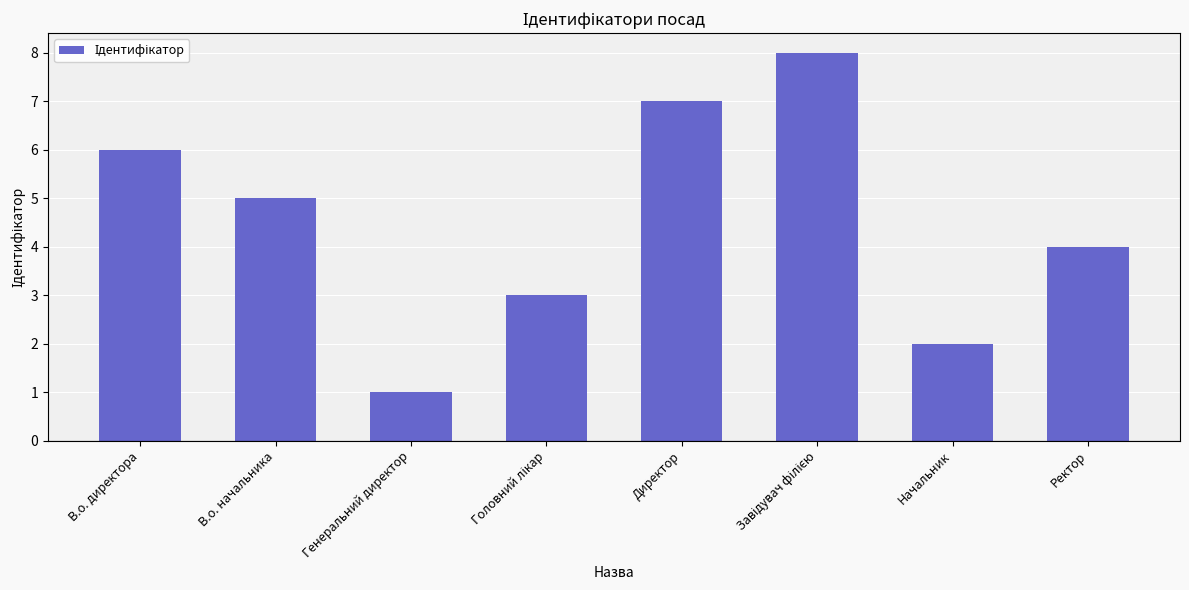

Is it true that the value at Начальник is 3?

False